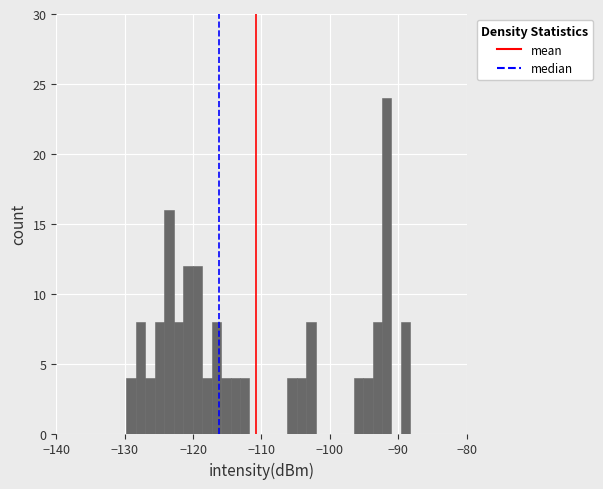

Read against the x-axis, roughly where is the centre of the tallest bar?

-92